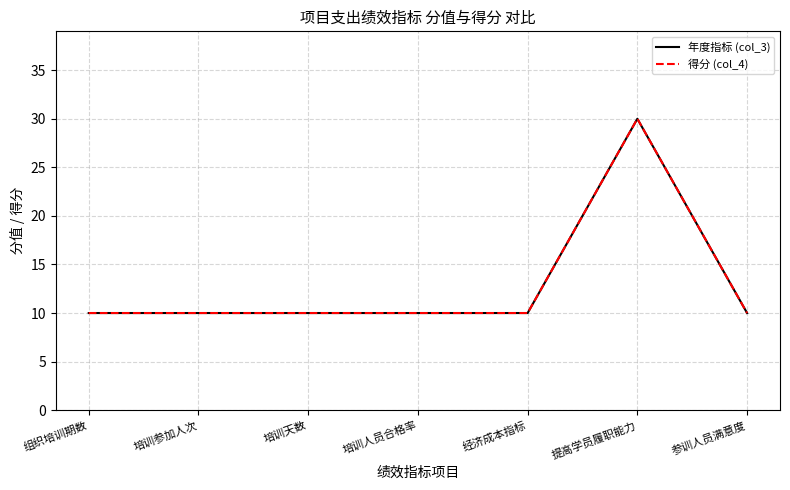

What is the approximate value of 年度指标 (col_3) at 培训天数, to the nearest 10?

10